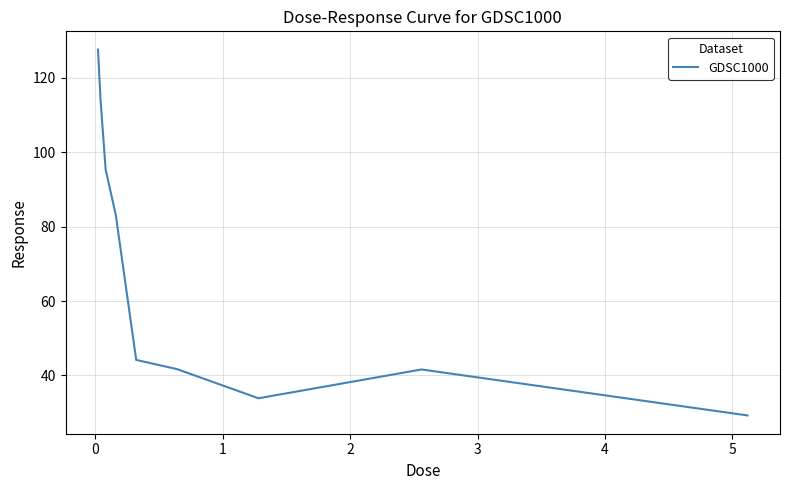

What is the smallest value displayed?

29.2